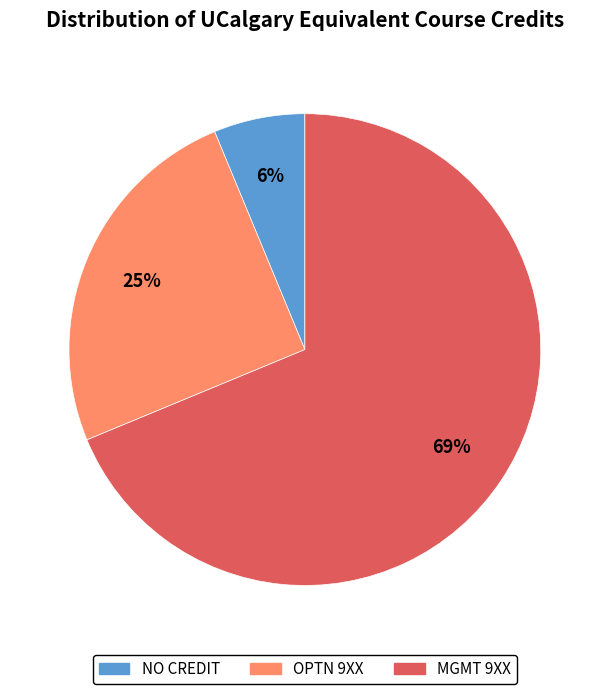

Between OPTN 9XX and MGMT 9XX, which is larger?

MGMT 9XX